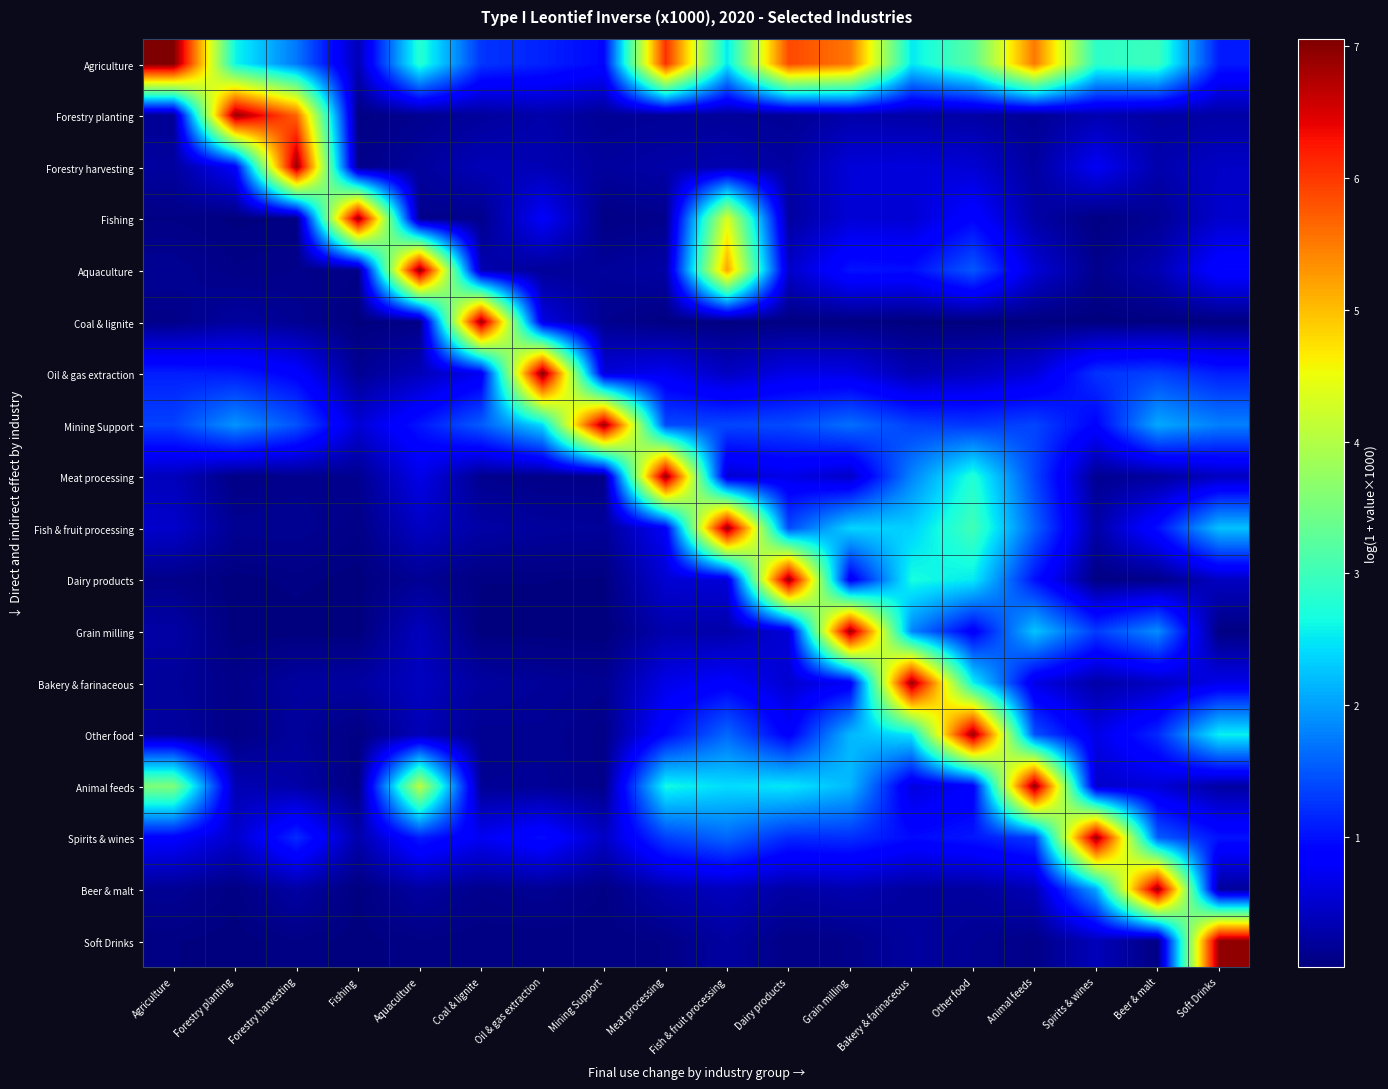

Reading left to right, list all the values displayed in this chart.

Agriculture: Agriculture=7.1	Forestry planting=2.6	Forestry harvesting=1.7	Fishing=0.4	Aquaculture=2.8	Coal & lignite=1.3	Oil & gas extraction=1.1	Mining Support=0.9	Meat processing=6.1	Fish & fruit processing=2.5	Dairy products=5.9	Grain milling=5.5	Bakery & farinaceous=2.5	Other food=3.2	Animal feeds=5.5	Spirits & wines=2.9	Beer & malt=3.0	Soft Drinks=1.1
Forestry planting: Agriculture=0.1	Forestry planting=6.9	Forestry harvesting=5.7	Fishing=0.0	Aquaculture=0.1	Coal & lignite=0.2	Oil & gas extraction=0.3	Mining Support=0.1	Meat processing=0.2	Fish & fruit processing=0.2	Dairy products=0.1	Grain milling=0.3	Bakery & farinaceous=0.3	Other food=0.2	Animal feeds=0.1	Spirits & wines=0.3	Beer & malt=0.2	Soft Drinks=0.2
Forestry harvesting: Agriculture=0.2	Forestry planting=0.8	Forestry harvesting=6.9	Fishing=0.1	Aquaculture=0.2	Coal & lignite=0.4	Oil & gas extraction=0.3	Mining Support=0.2	Meat processing=0.3	Fish & fruit processing=0.3	Dairy products=0.2	Grain milling=0.6	Bakery & farinaceous=0.6	Other food=0.5	Animal feeds=0.2	Spirits & wines=0.8	Beer & malt=0.3	Soft Drinks=0.5
Fishing: Agriculture=0.1	Forestry planting=0.0	Forestry harvesting=0.0	Fishing=6.9	Aquaculture=0.1	Coal & lignite=0.1	Oil & gas extraction=0.8	Mining Support=0.1	Meat processing=0.1	Fish & fruit processing=4.4	Dairy products=0.2	Grain milling=0.6	Bakery & farinaceous=0.5	Other food=0.9	Animal feeds=0.3	Spirits & wines=0.0	Beer & malt=0.1	Soft Drinks=0.5
Aquaculture: Agriculture=0.1	Forestry planting=0.1	Forestry harvesting=0.1	Fishing=0.1	Aquaculture=7.0	Coal & lignite=0.3	Oil & gas extraction=0.2	Mining Support=0.2	Meat processing=0.2	Fish & fruit processing=5.2	Dairy products=0.5	Grain milling=1.0	Bakery & farinaceous=1.0	Other food=1.5	Animal feeds=0.6	Spirits & wines=0.1	Beer & malt=0.3	Soft Drinks=0.9
Coal & lignite: Agriculture=0.1	Forestry planting=0.2	Forestry harvesting=0.1	Fishing=0.0	Aquaculture=0.1	Coal & lignite=6.9	Oil & gas extraction=0.6	Mining Support=0.1	Meat processing=0.0	Fish & fruit processing=0.0	Dairy products=0.0	Grain milling=0.0	Bakery & farinaceous=0.0	Other food=0.0	Animal feeds=0.0	Spirits & wines=0.0	Beer & malt=0.0	Soft Drinks=0.0
Oil & gas extraction: Agriculture=1.1	Forestry planting=1.1	Forestry harvesting=0.9	Fishing=0.1	Aquaculture=0.4	Coal & lignite=0.7	Oil & gas extraction=7.0	Mining Support=0.6	Meat processing=0.7	Fish & fruit processing=0.4	Dairy products=0.7	Grain milling=0.6	Bakery & farinaceous=0.3	Other food=0.4	Animal feeds=0.6	Spirits & wines=1.2	Beer & malt=1.3	Soft Drinks=1.1
Mining Support: Agriculture=1.3	Forestry planting=1.9	Forestry harvesting=1.5	Fishing=0.5	Aquaculture=1.0	Coal & lignite=1.5	Oil & gas extraction=2.4	Mining Support=6.9	Meat processing=1.4	Fish & fruit processing=1.4	Dairy products=1.4	Grain milling=1.7	Bakery & farinaceous=1.3	Other food=1.3	Animal feeds=1.4	Spirits & wines=0.9	Beer & malt=2.1	Soft Drinks=1.8
Meat processing: Agriculture=0.4	Forestry planting=0.1	Forestry harvesting=0.1	Fishing=0.1	Aquaculture=0.7	Coal & lignite=0.1	Oil & gas extraction=0.1	Mining Support=0.1	Meat processing=7.0	Fish & fruit processing=0.5	Dairy products=0.7	Grain milling=0.5	Bakery & farinaceous=1.8	Other food=2.8	Animal feeds=1.4	Spirits & wines=0.1	Beer & malt=0.2	Soft Drinks=0.4
Fish & fruit processing: Agriculture=0.5	Forestry planting=0.1	Forestry harvesting=0.1	Fishing=0.1	Aquaculture=0.4	Coal & lignite=0.3	Oil & gas extraction=0.2	Mining Support=0.2	Meat processing=0.8	Fish & fruit processing=7.0	Dairy products=1.4	Grain milling=2.4	Bakery & farinaceous=2.3	Other food=3.0	Animal feeds=1.6	Spirits & wines=0.3	Beer & malt=1.0	Soft Drinks=2.2
Dairy products: Agriculture=0.1	Forestry planting=0.0	Forestry harvesting=0.0	Fishing=0.0	Aquaculture=0.1	Coal & lignite=0.0	Oil & gas extraction=0.0	Mining Support=0.0	Meat processing=0.5	Fish & fruit processing=0.6	Dairy products=6.9	Grain milling=0.7	Bakery & farinaceous=2.7	Other food=2.5	Animal feeds=1.0	Spirits & wines=0.0	Beer & malt=0.1	Soft Drinks=0.4
Grain milling: Agriculture=0.3	Forestry planting=0.0	Forestry harvesting=0.0	Fishing=0.0	Aquaculture=0.4	Coal & lignite=0.0	Oil & gas extraction=0.0	Mining Support=0.0	Meat processing=0.3	Fish & fruit processing=0.3	Dairy products=0.6	Grain milling=6.9	Bakery & farinaceous=1.8	Other food=0.8	Animal feeds=2.3	Spirits & wines=1.3	Beer & malt=1.9	Soft Drinks=0.0
Bakery & farinaceous: Agriculture=0.2	Forestry planting=0.1	Forestry harvesting=0.2	Fishing=0.2	Aquaculture=0.4	Coal & lignite=0.2	Oil & gas extraction=0.2	Mining Support=0.1	Meat processing=0.7	Fish & fruit processing=0.8	Dairy products=0.5	Grain milling=0.8	Bakery & farinaceous=6.9	Other food=2.6	Animal feeds=0.6	Spirits & wines=0.3	Beer & malt=0.4	Soft Drinks=0.7
Other food: Agriculture=0.2	Forestry planting=0.1	Forestry harvesting=0.2	Fishing=0.0	Aquaculture=0.4	Coal & lignite=0.1	Oil & gas extraction=0.1	Mining Support=0.1	Meat processing=0.9	Fish & fruit processing=1.6	Dairy products=0.8	Grain milling=2.2	Bakery & farinaceous=2.5	Other food=6.9	Animal feeds=1.5	Spirits & wines=0.6	Beer & malt=1.2	Soft Drinks=2.6
Animal feeds: Agriculture=3.6	Forestry planting=0.3	Forestry harvesting=0.3	Fishing=0.0	Aquaculture=4.1	Coal & lignite=0.1	Oil & gas extraction=0.2	Mining Support=0.1	Meat processing=2.6	Fish & fruit processing=2.4	Dairy products=2.5	Grain milling=2.2	Bakery & farinaceous=0.6	Other food=0.8	Animal feeds=7.0	Spirits & wines=0.5	Beer & malt=0.6	Soft Drinks=0.2
Spirits & wines: Agriculture=0.8	Forestry planting=0.5	Forestry harvesting=1.2	Fishing=0.3	Aquaculture=1.1	Coal & lignite=0.7	Oil & gas extraction=1.0	Mining Support=0.4	Meat processing=1.3	Fish & fruit processing=1.6	Dairy products=1.2	Grain milling=1.2	Bakery & farinaceous=1.0	Other food=1.0	Animal feeds=1.3	Spirits & wines=6.9	Beer & malt=1.5	Soft Drinks=1.0
Beer & malt: Agriculture=0.1	Forestry planting=0.0	Forestry harvesting=0.2	Fishing=0.0	Aquaculture=0.2	Coal & lignite=0.1	Oil & gas extraction=0.1	Mining Support=0.1	Meat processing=0.3	Fish & fruit processing=0.4	Dairy products=0.2	Grain milling=0.3	Bakery & farinaceous=0.2	Other food=0.2	Animal feeds=0.3	Spirits & wines=2.0	Beer & malt=6.9	Soft Drinks=0.2
Soft Drinks: Agriculture=0.0	Forestry planting=0.0	Forestry harvesting=0.1	Fishing=0.0	Aquaculture=0.1	Coal & lignite=0.0	Oil & gas extraction=0.0	Mining Support=0.0	Meat processing=0.1	Fish & fruit processing=0.2	Dairy products=0.1	Grain milling=0.1	Bakery & farinaceous=0.2	Other food=0.1	Animal feeds=0.1	Spirits & wines=0.4	Beer & malt=0.0	Soft Drinks=6.9